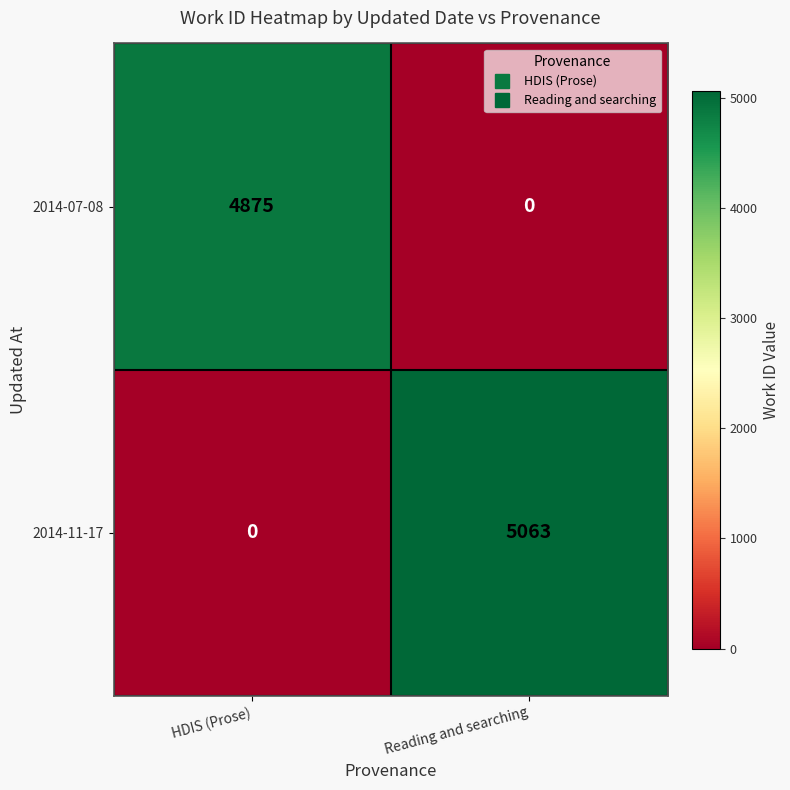

At which category is the sum across all series the highest?

Reading and searching